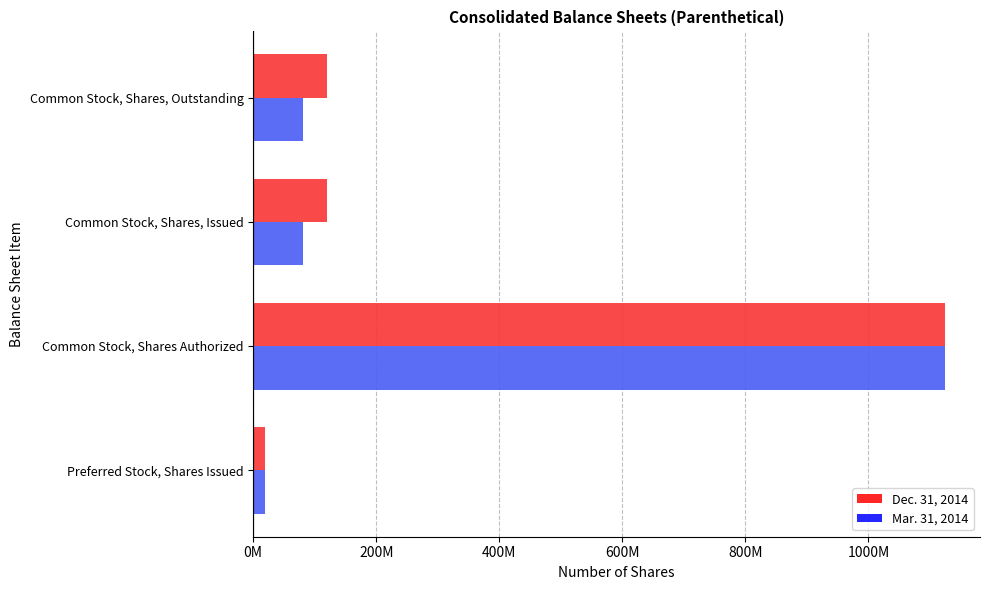

Is the value of Mar. 31, 2014 at Common Stock, Shares, Issued greater than the value of Dec. 31, 2014 at Common Stock, Shares Authorized?

No